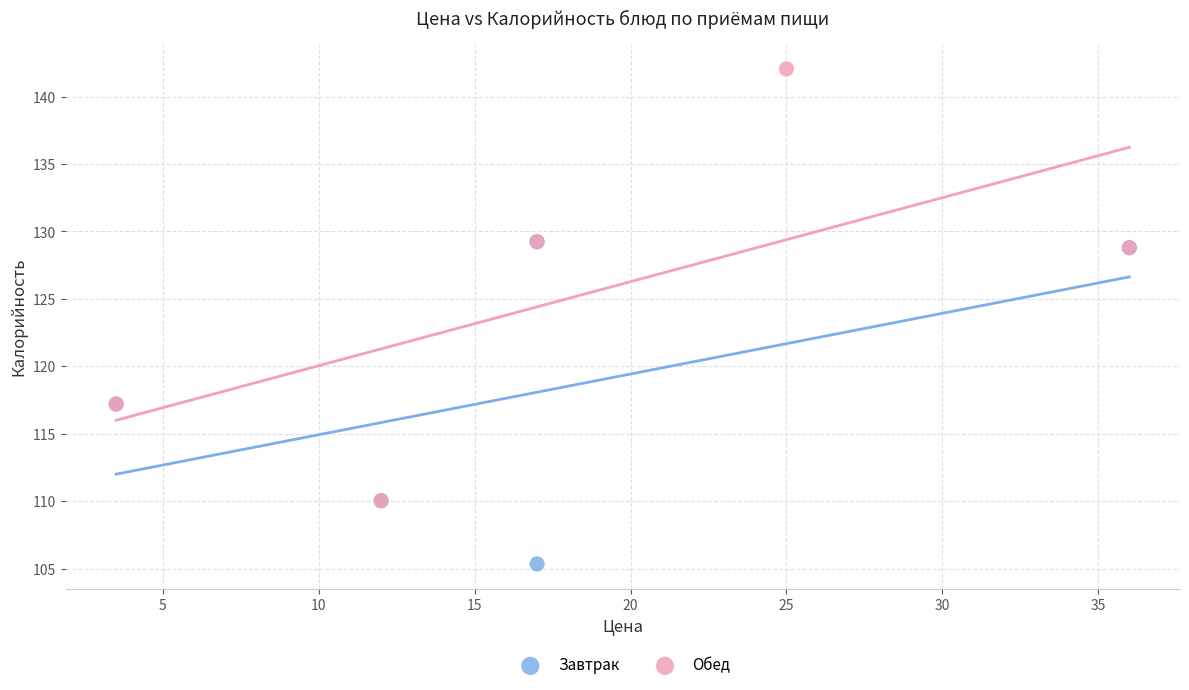

Which series contains the highest Y value?

Обед